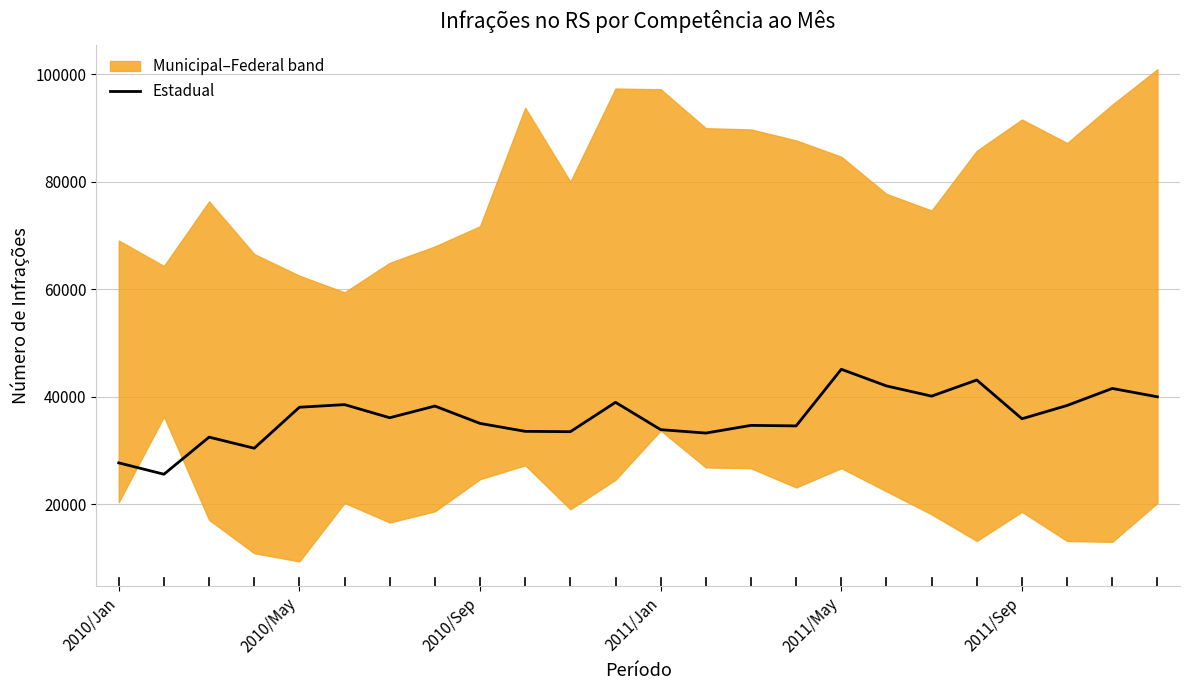

Which has a higher value, 21 or 6?

21